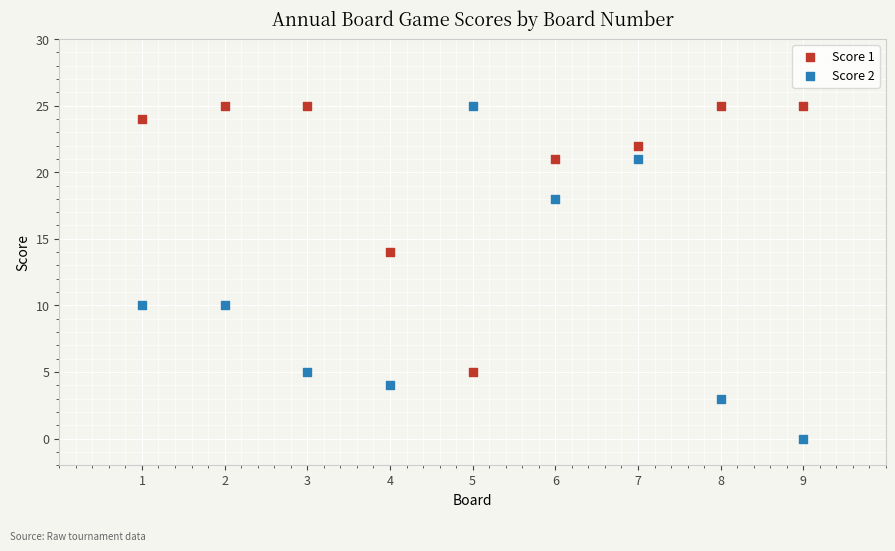

What are all the series names shown in the legend?

Score 1, Score 2